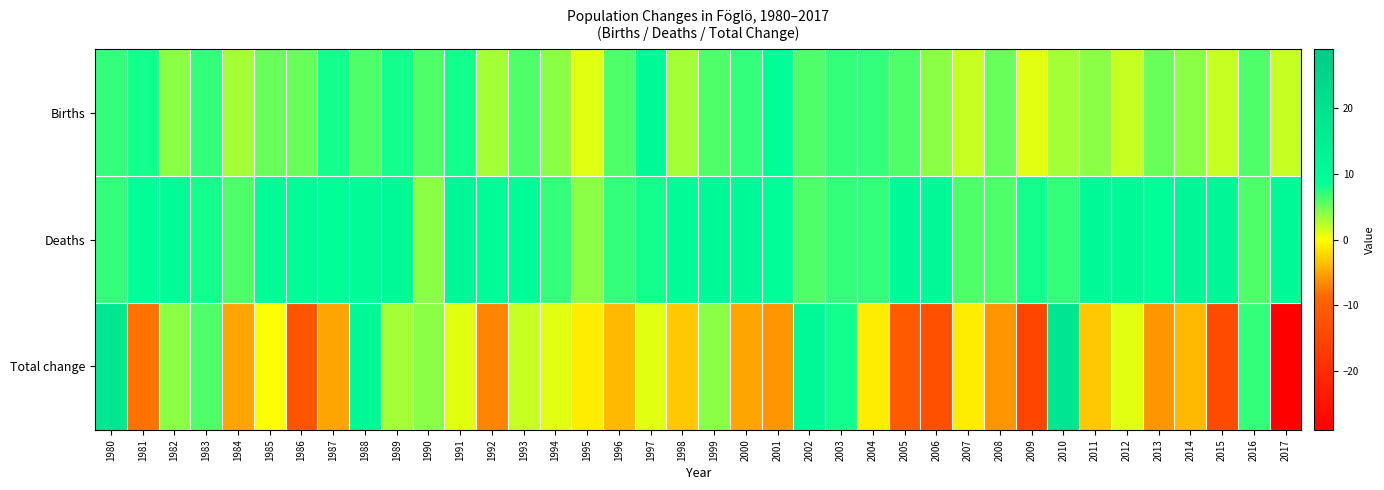

Reading left to right, extract all data points from this chart.

Births: 1980=7	1981=8	1982=4	1983=7	1984=3	1985=5	1986=5	1987=8	1988=6	1989=8	1990=6	1991=8	1992=3	1993=6	1994=4	1995=1	1996=6	1997=11	1998=3	1999=6	2000=7	2001=9	2002=6	2003=7	2004=7	2005=6	2006=4	2007=2	2008=5	2009=1	2010=3	2011=4	2012=2	2013=5	2014=4	2015=2	2016=6	2017=2
Deaths: 1980=7	1981=9	1982=10	1983=8	1984=6	1985=10	1986=10	1987=9	1988=10	1989=11	1990=4	1991=12	1992=10	1993=10	1994=7	1995=4	1996=7	1997=8	1998=10	1999=11	2000=11	2001=9	2002=6	2003=7	2004=7	2005=11	2006=11	2007=6	2008=6	2009=8	2010=7	2011=11	2012=11	2013=9	2014=12	2015=12	2016=6	2017=11
Total change: 1980=18	1981=-8	1982=4	1983=6	1984=-5	1985=0	1986=-12	1987=-5	1988=11	1989=3	1990=4	1991=1	1992=-7	1993=2	1994=1	1995=-1	1996=-4	1997=1	1998=-3	1999=4	2000=-5	2001=-6	2002=11	2003=8	2004=-1	2005=-11	2006=-13	2007=-1	2008=-6	2009=-15	2010=19	2011=-3	2012=1	2013=-6	2014=-4	2015=-14	2016=7	2017=-29